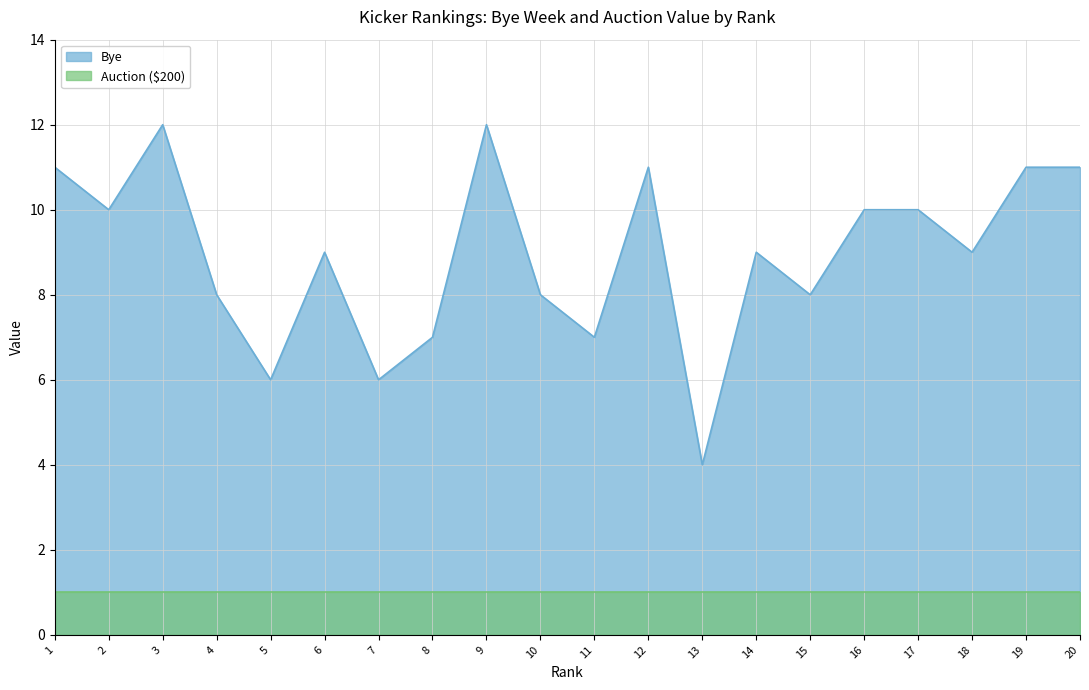

How many lines are shown in the chart?

2